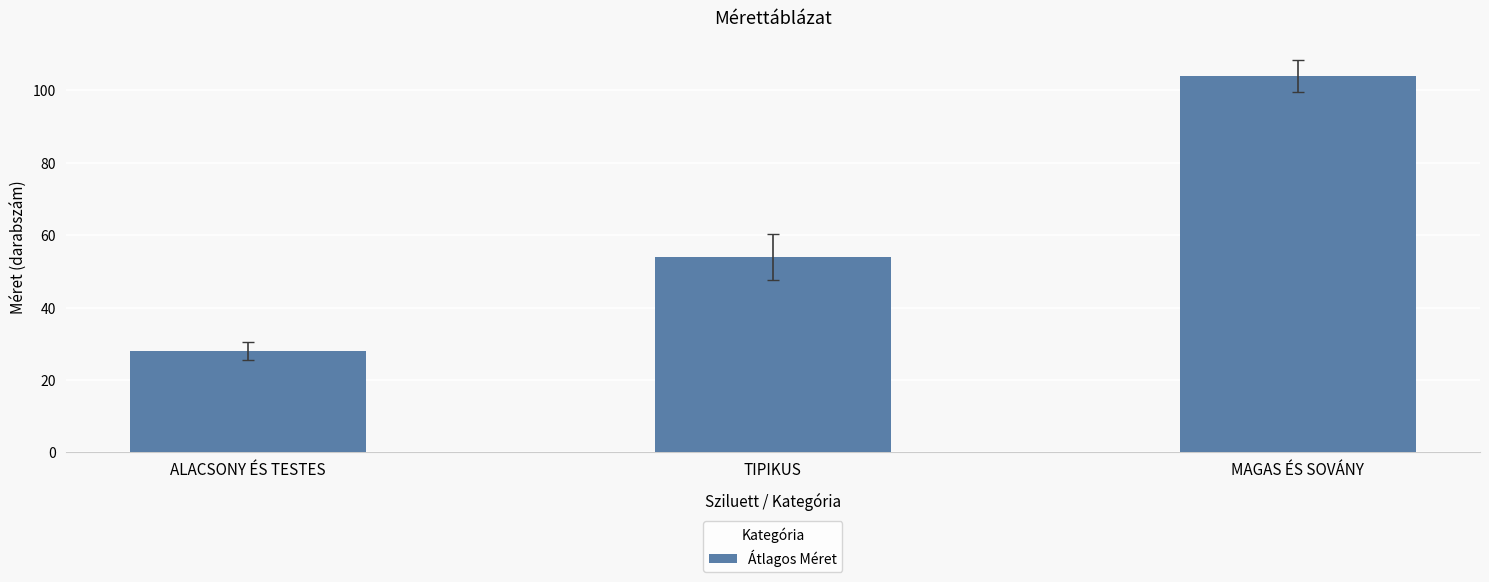

What is the label of the 1st bar from the left?

ALACSONY ÉS TESTES